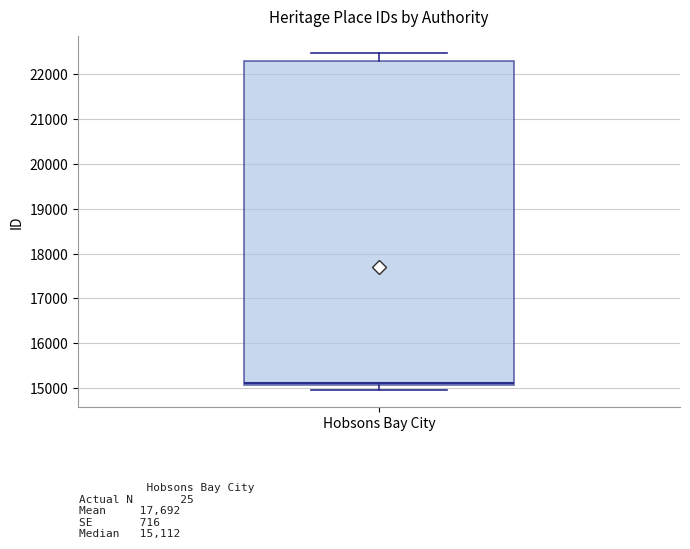

Where is the upper edge of the box for Hobsons Bay City on the y-axis? The values are not printed on the chart, so give them approximately, as read against the axis.

22300